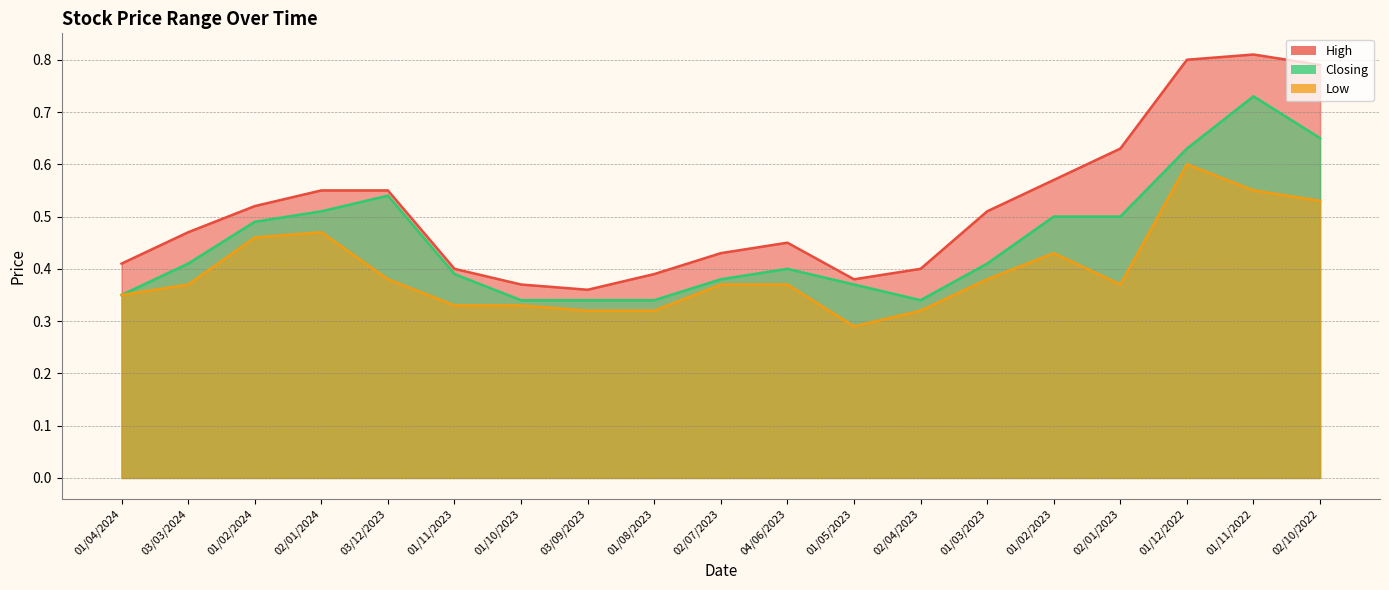

At which label is Low closest to 0?

01/05/2023